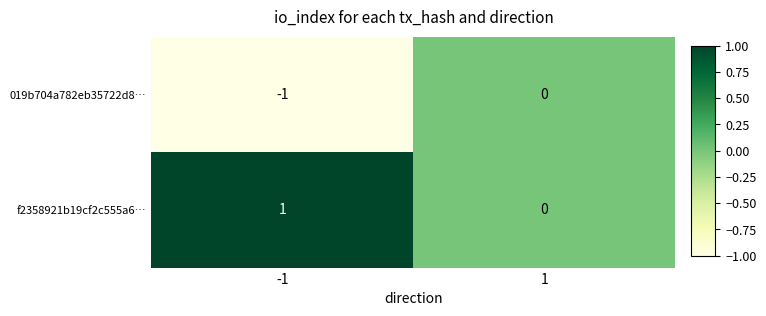

Which category has the highest value across all series?

-1